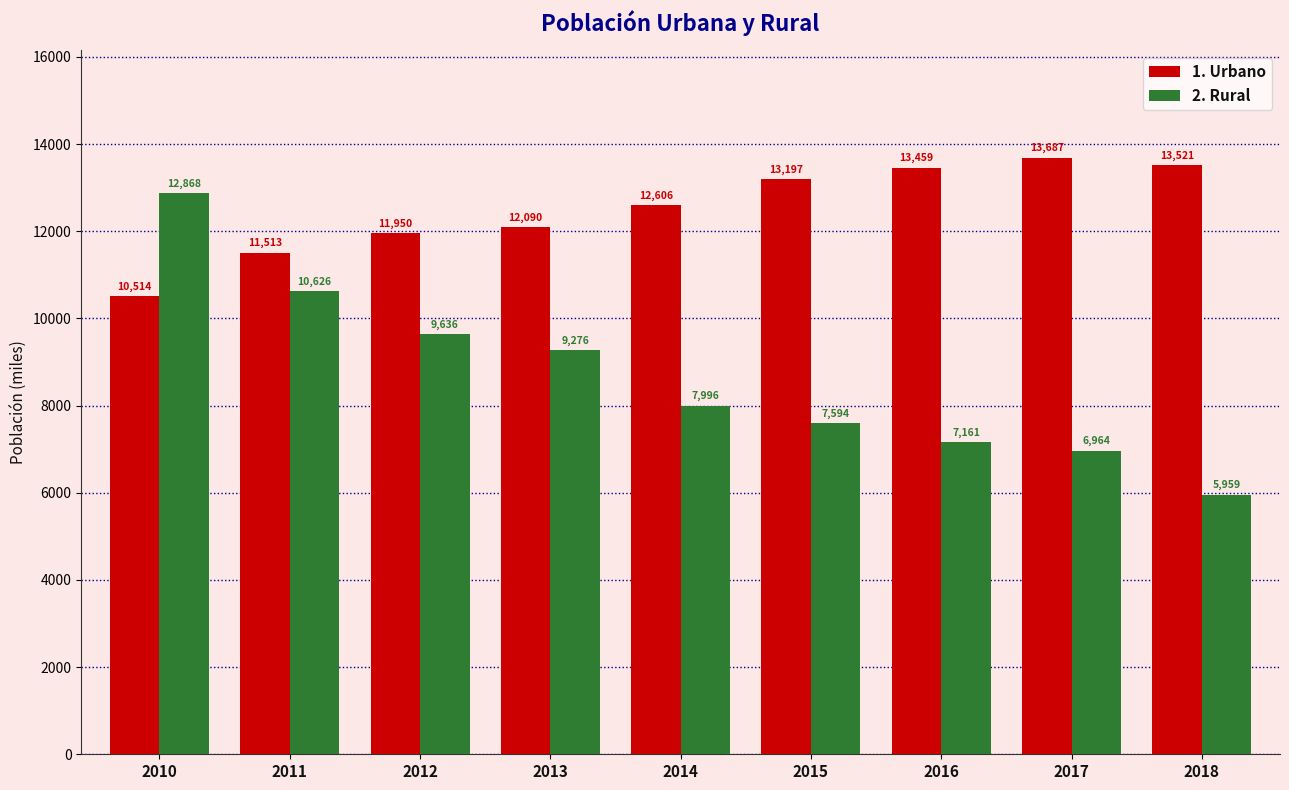

Reading right to left, what are all the values shown in this chart?

1. Urbano: 2018=13521	2017=13687	2016=13459	2015=13197	2014=12606	2013=12090	2012=11950	2011=11513	2010=10514
2. Rural: 2018=5959	2017=6964	2016=7161	2015=7594	2014=7996	2013=9276	2012=9636	2011=10626	2010=12868